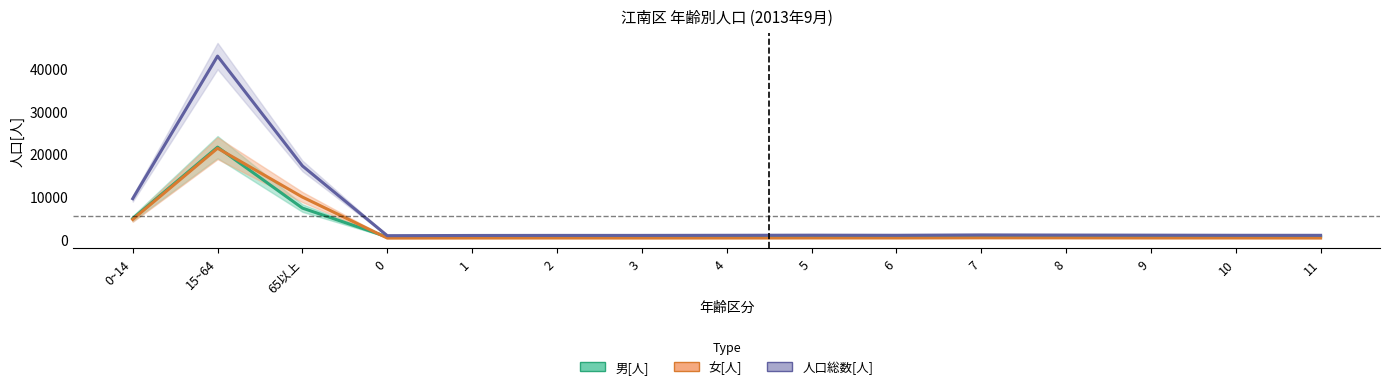

What is the value of the 男[人] point at the 2nd from the left?

21576